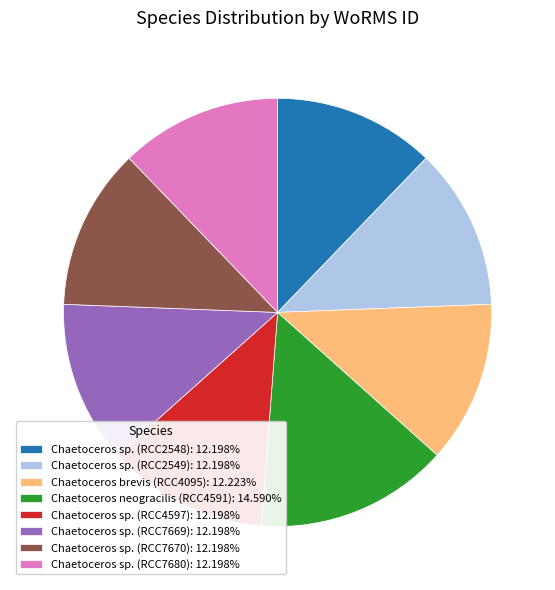

What is the ratio of the value at Chaetoceros sp. (RCC7670): 12.198% to the value at Chaetoceros sp. (RCC2549): 12.198%?

1.0